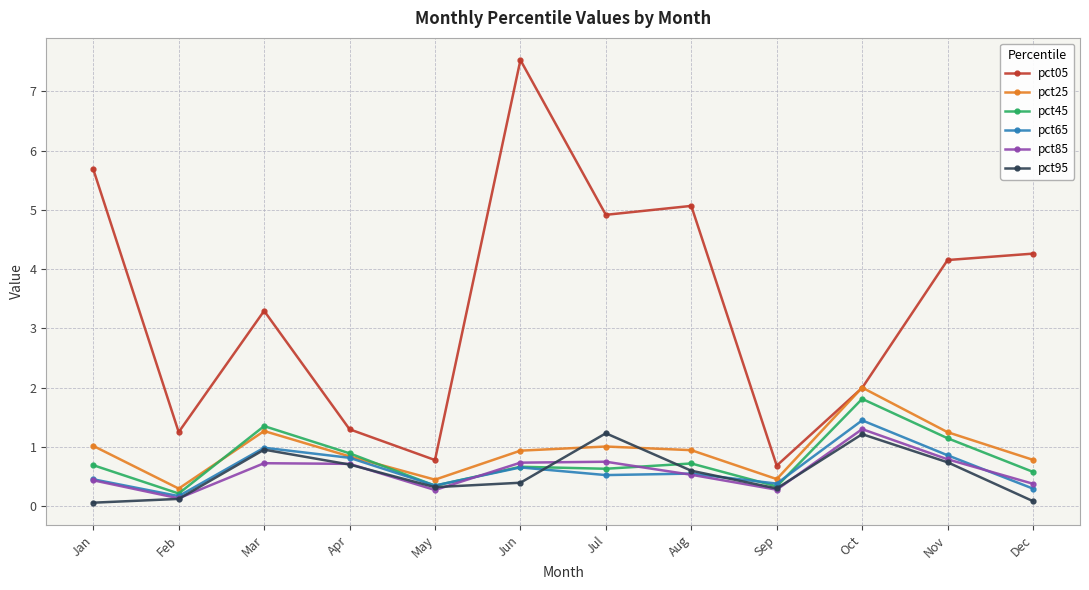

True or false: pct05 and pct95 cross at least once.

False